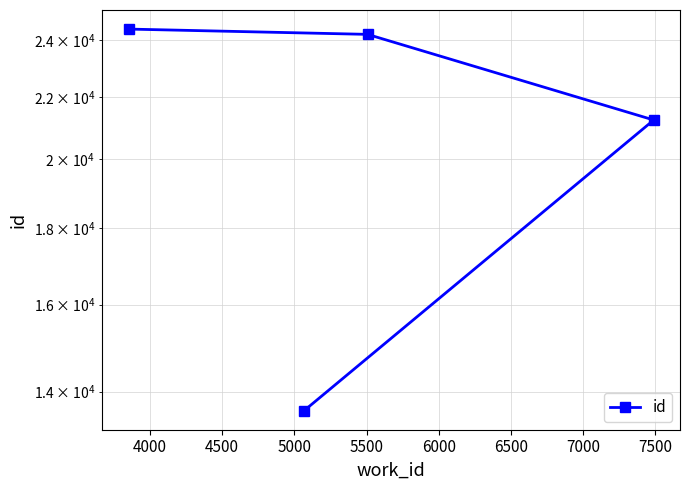

How many series are shown in this chart?

1